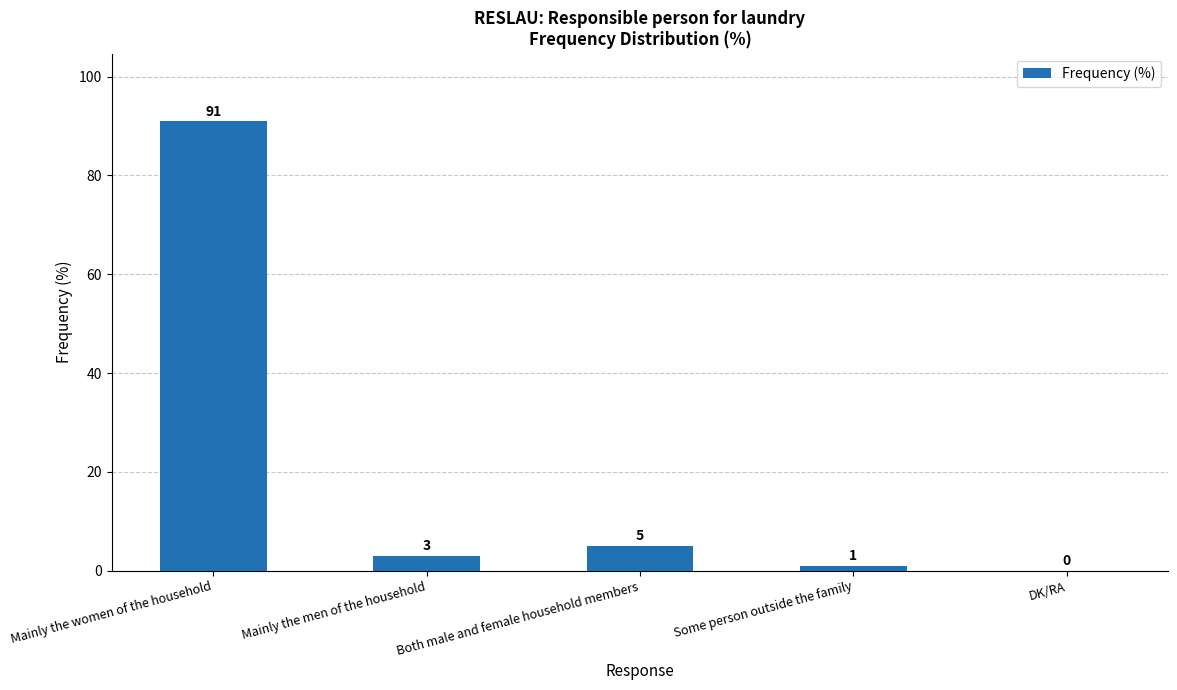

Are the bars horizontal?

No